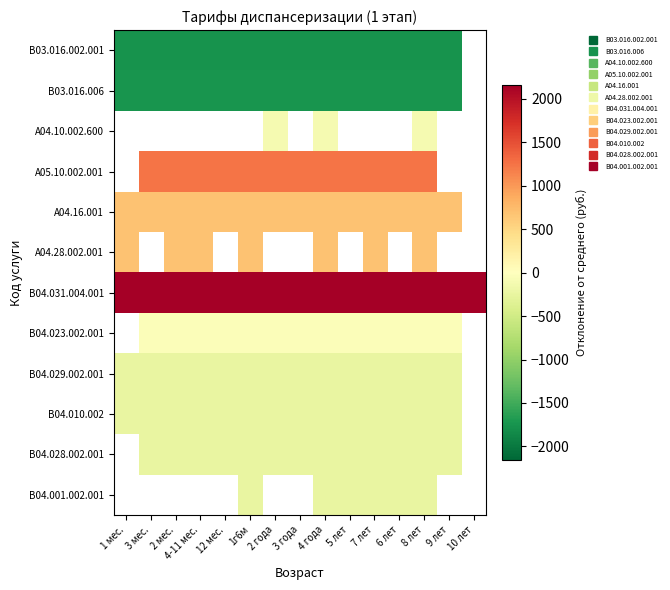

The value of B04.010.002 at 7 лет is -111.0. True or false?

False